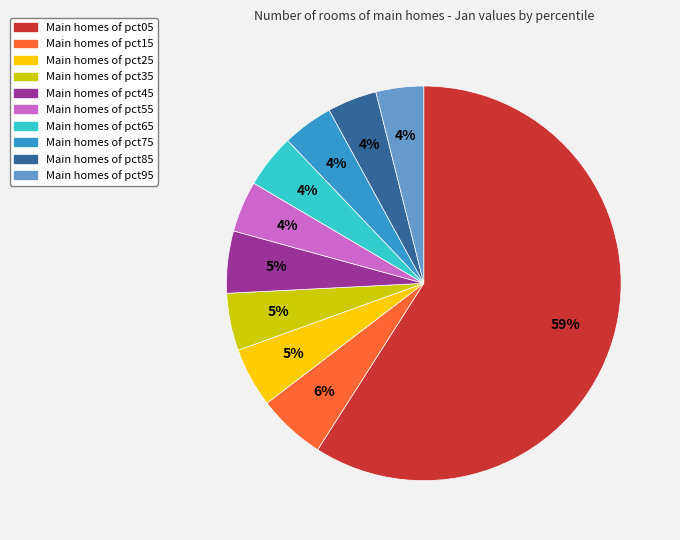

To the nearest percent, what is the difference between the largest and smallest slice percentages?

55%